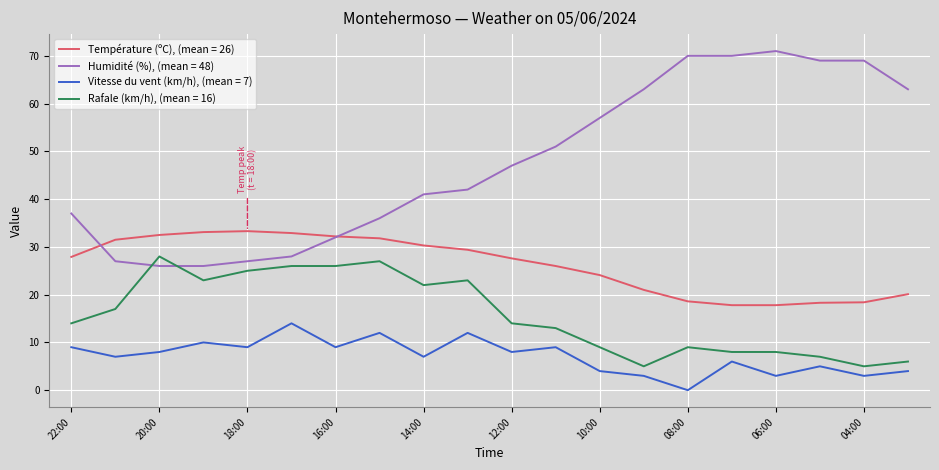

Which series has the widest spread of values?

Humidité (%), (mean = 48)